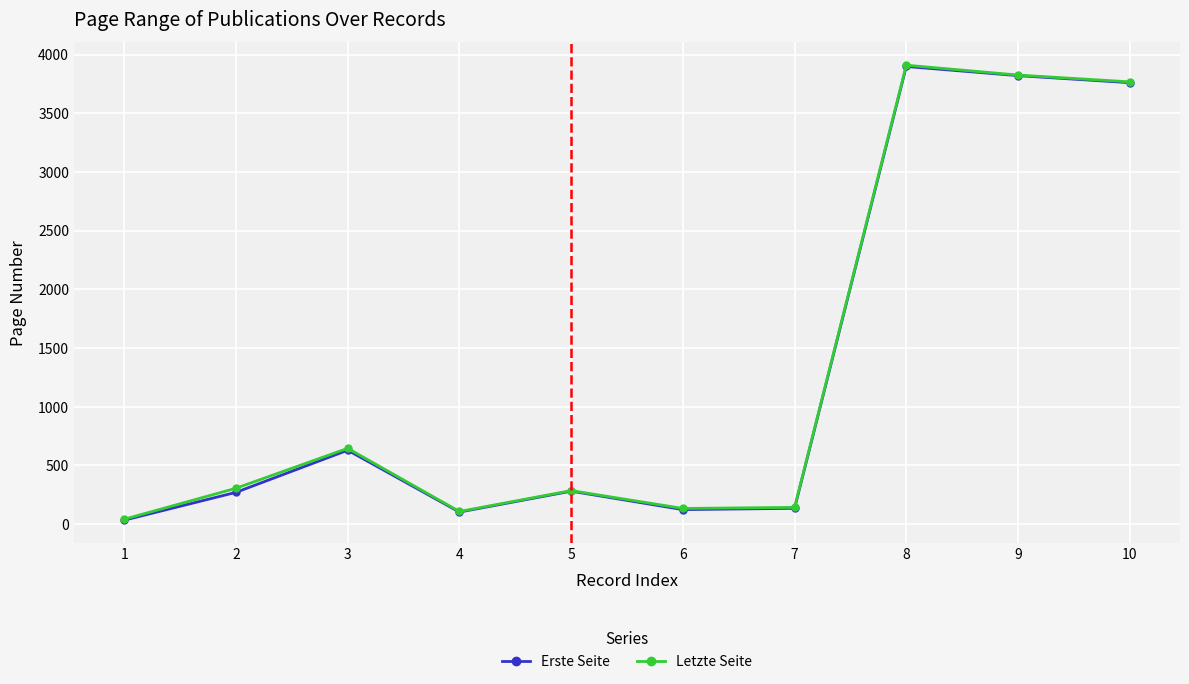

What is the approximate value of Letzte Seite at 10?

3768